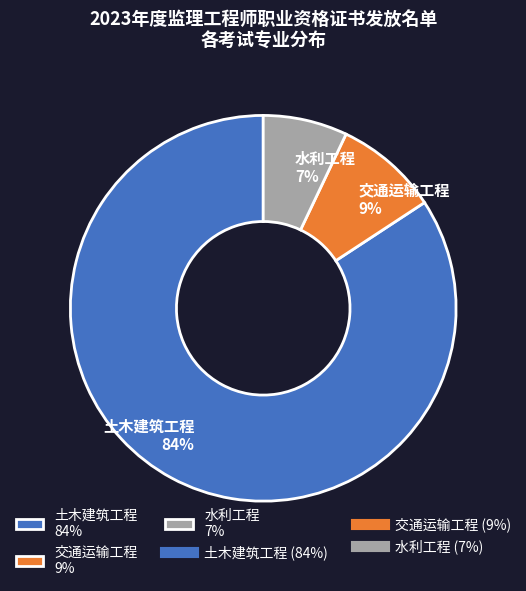

Rank the categories by value from highest to lowest.

土木建筑工程, 交通运输工程, 水利工程